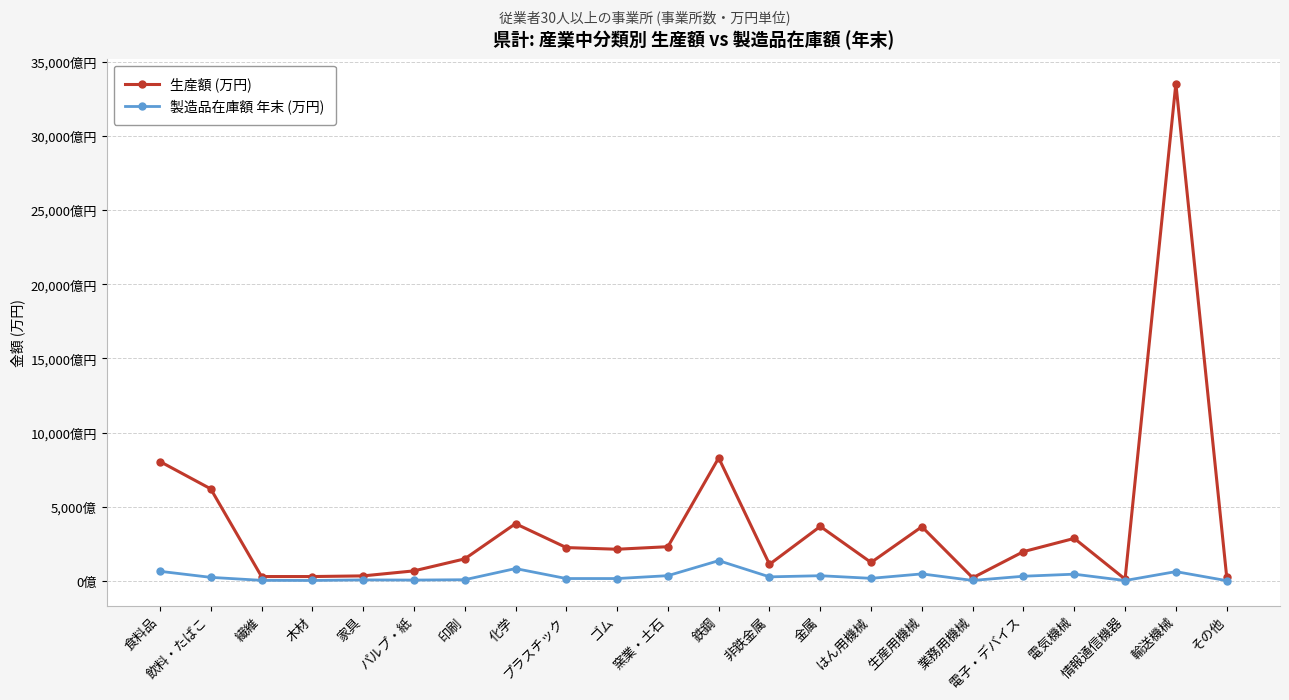

Is the value of 製造品在庫額 年末 (万円) at 化学 greater than the value of 生産額 (万円) at 非鉄金属?

No